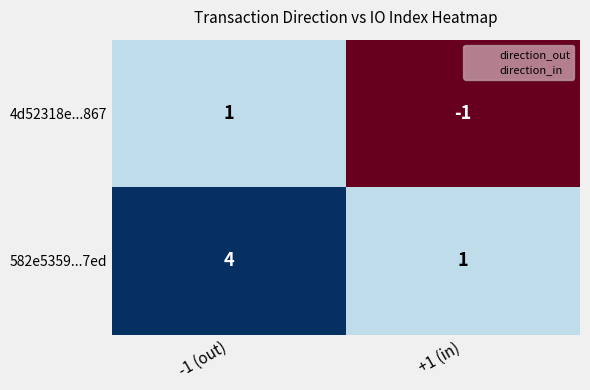

At which category is the sum across all series the highest?

-1 (out)